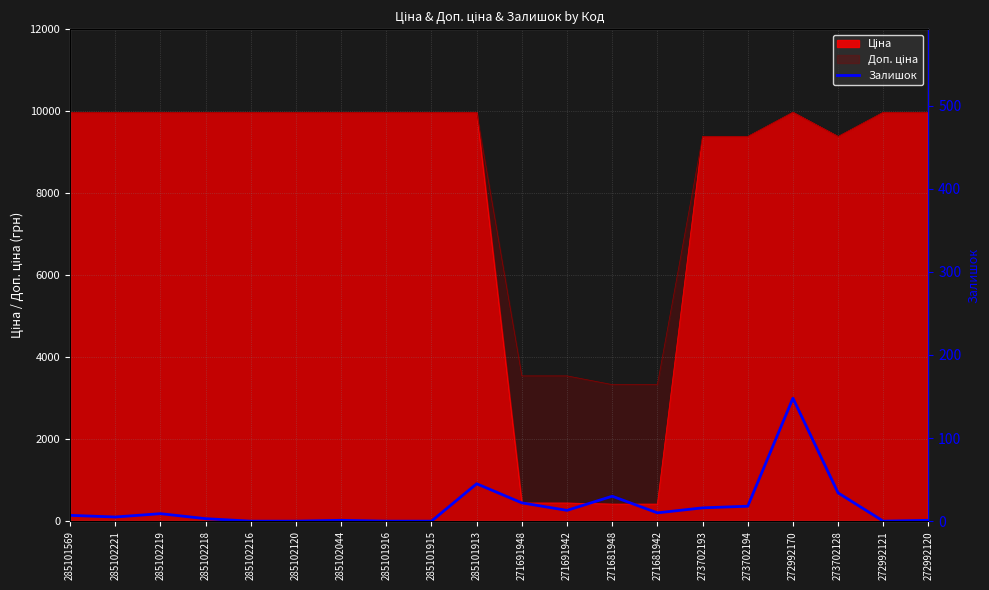

Does the chart display data point markers on the line(s)?

No